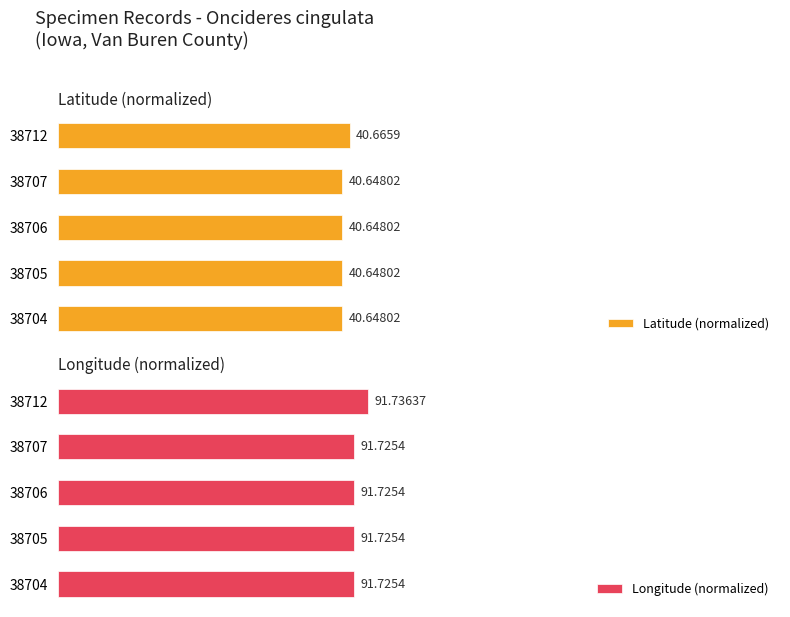

List the series in order of their overall mean, lowest first.

Latitude (normalized), Longitude (normalized)